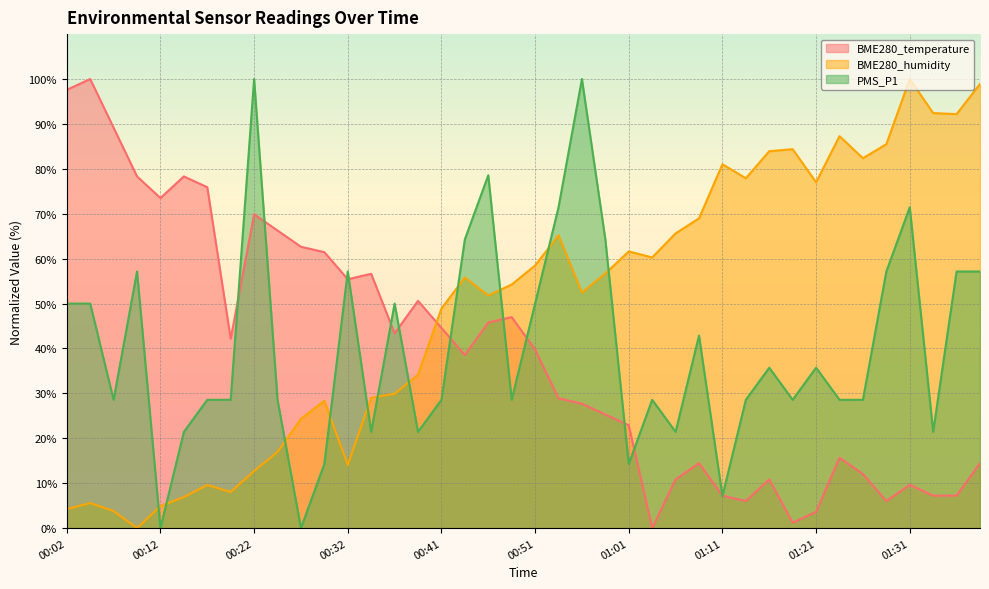

How many lines are shown in the chart?

3